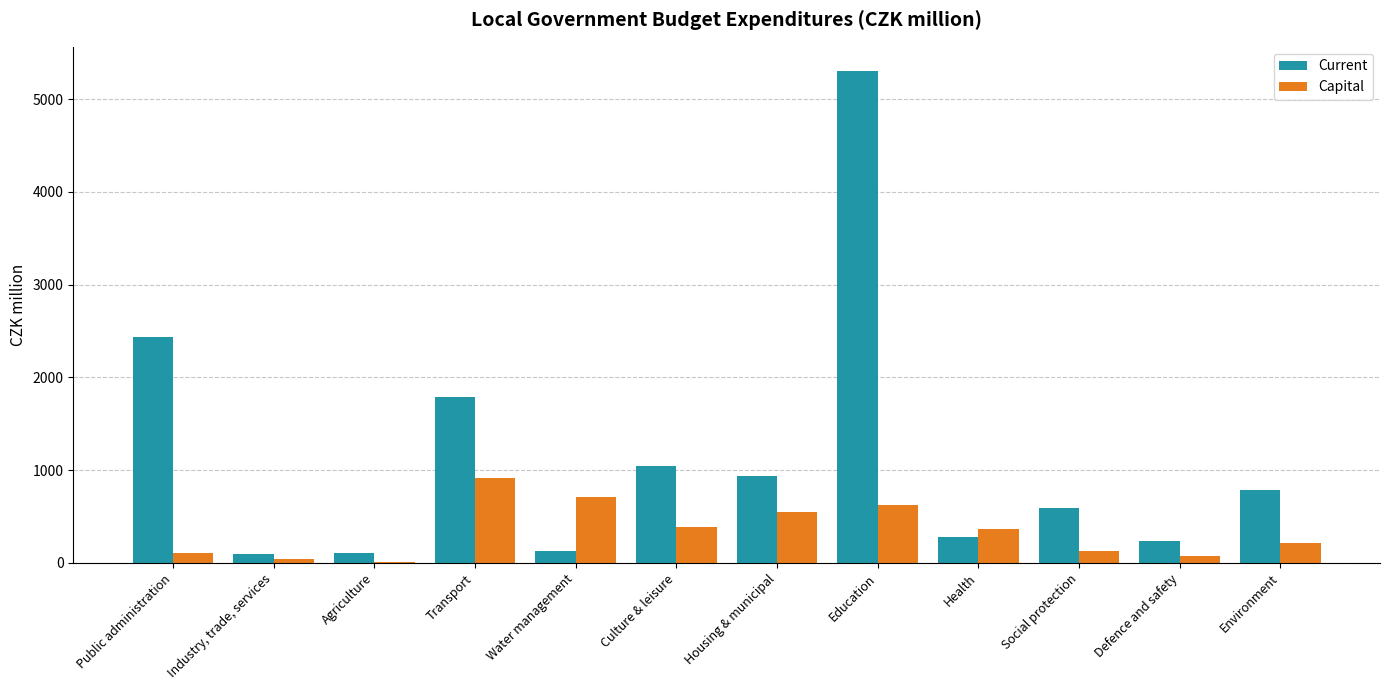

What value does the Capital series have at Health?

365.4